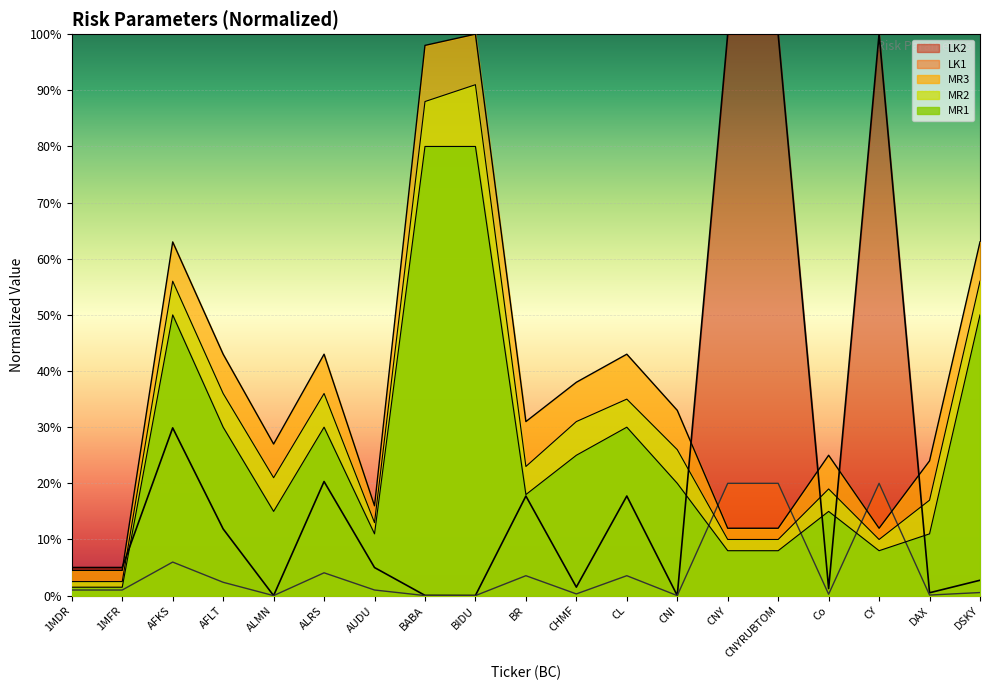

What is the greatest value displayed?

1.0